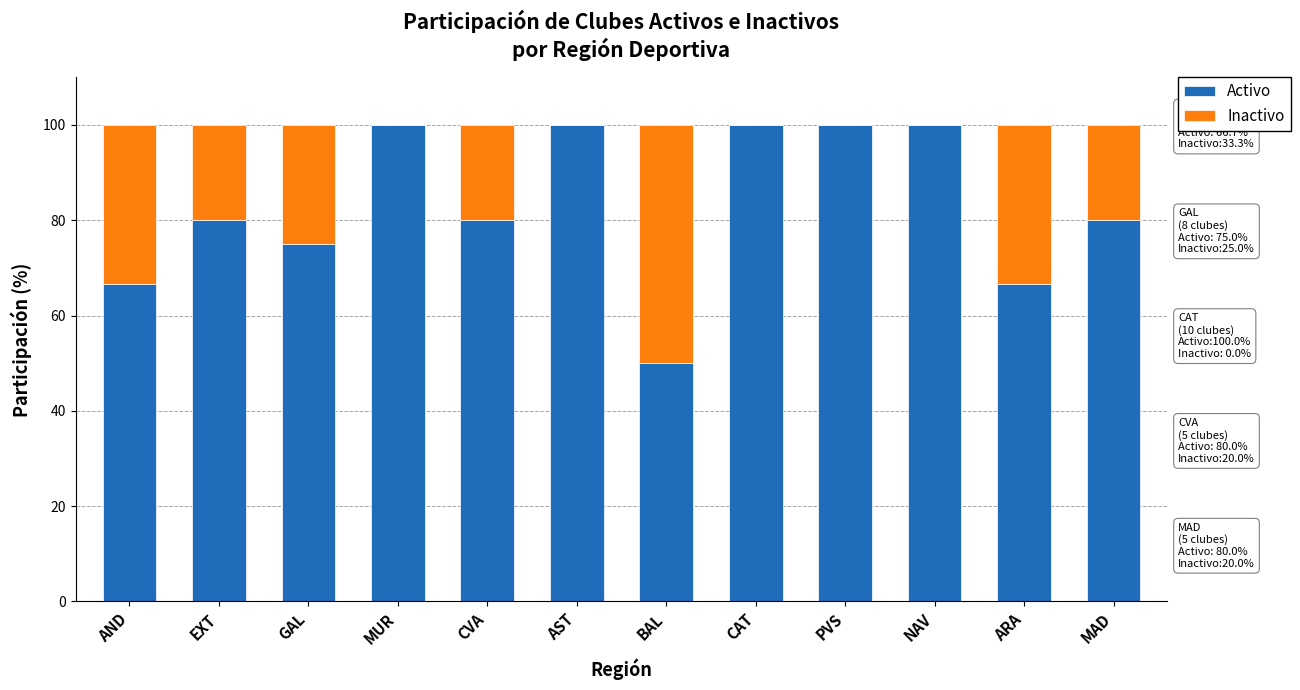

The value of Activo at AST is 174.1. True or false?

False